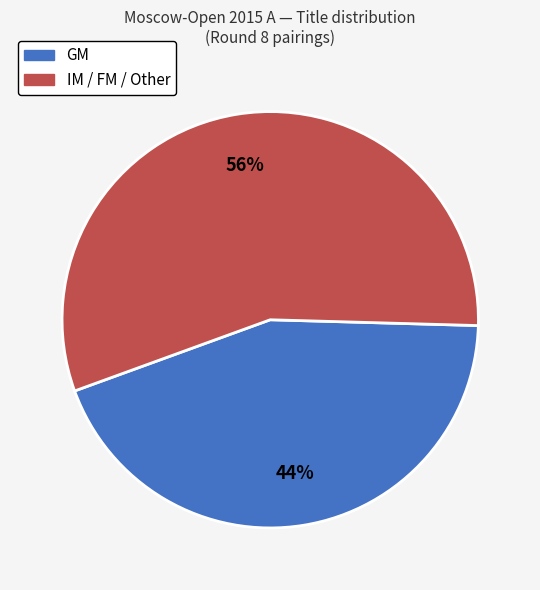

Is there any slice that represents more than half of the pie?

Yes